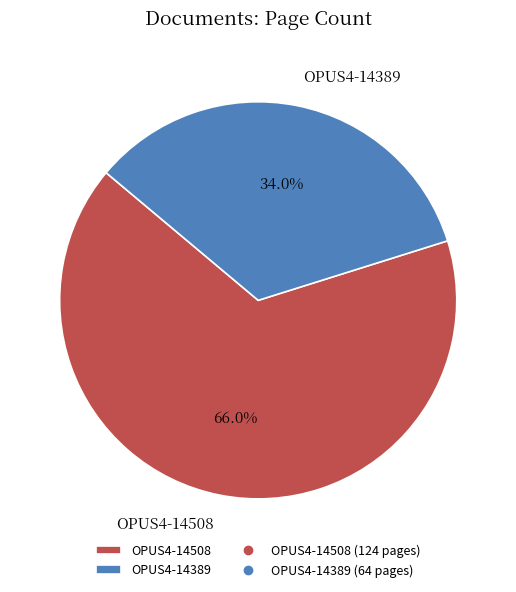

What percentage do OPUS4-14389 and OPUS4-14508 together represent?

100.0%